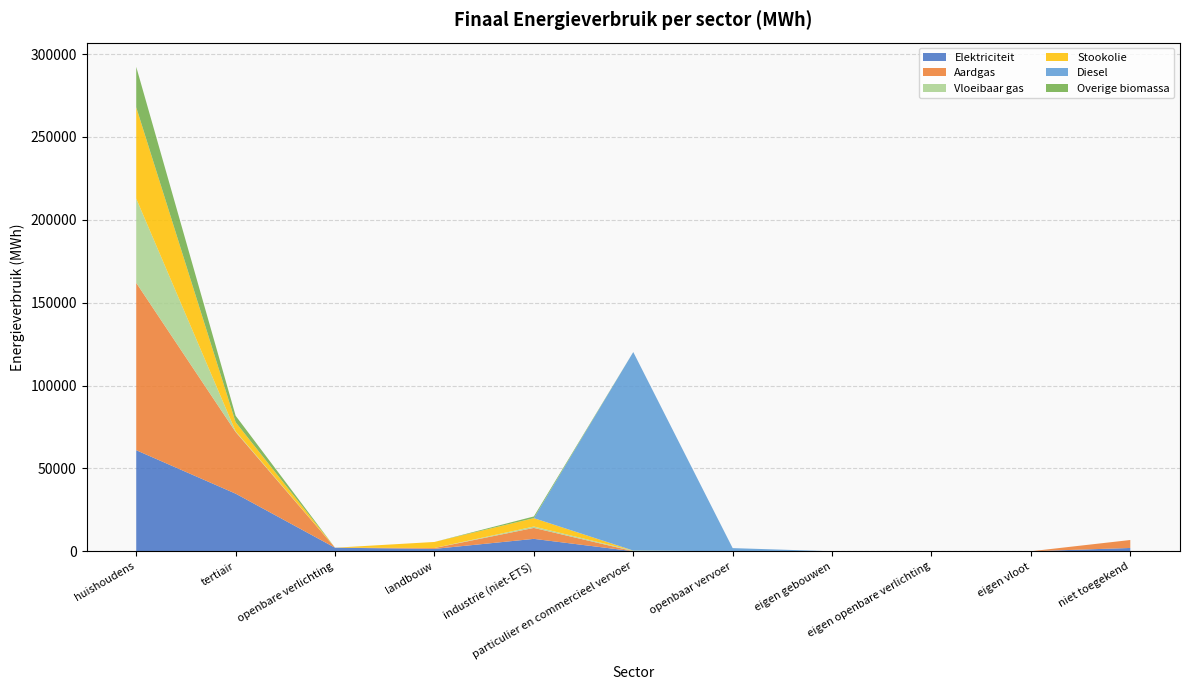

Reading left to right, what are all the values shown in this chart?

Elektriciteit: 60964.9	34750.5	2132.4	1433.5	7472.0	18.0	0.0	0.0	0.0	0.0	1980.4
Aardgas: 101009.0	37217.8	0.0	525.0	6615.8	38.6	0.0	0.0	0.0	0.0	4807.5
Vloeibaar gas: 50811.2	414.8	0.0	13.3	833.7	365.1	0.0	0.0	0.0	0.0	0.0
Stookolie: 55096.3	5489.8	0.0	3637.1	5060.3	0.0	0.0	0.0	0.0	0.0	0.0
Diesel: 0.0	0.0	0.0	0.0	0.0	119786.4	1895.8	0.0	0.0	0.0	0.0
Overige biomassa: 24427.4	3899.7	0.0	0.0	1018.7	0.0	0.0	0.0	0.0	0.0	0.0